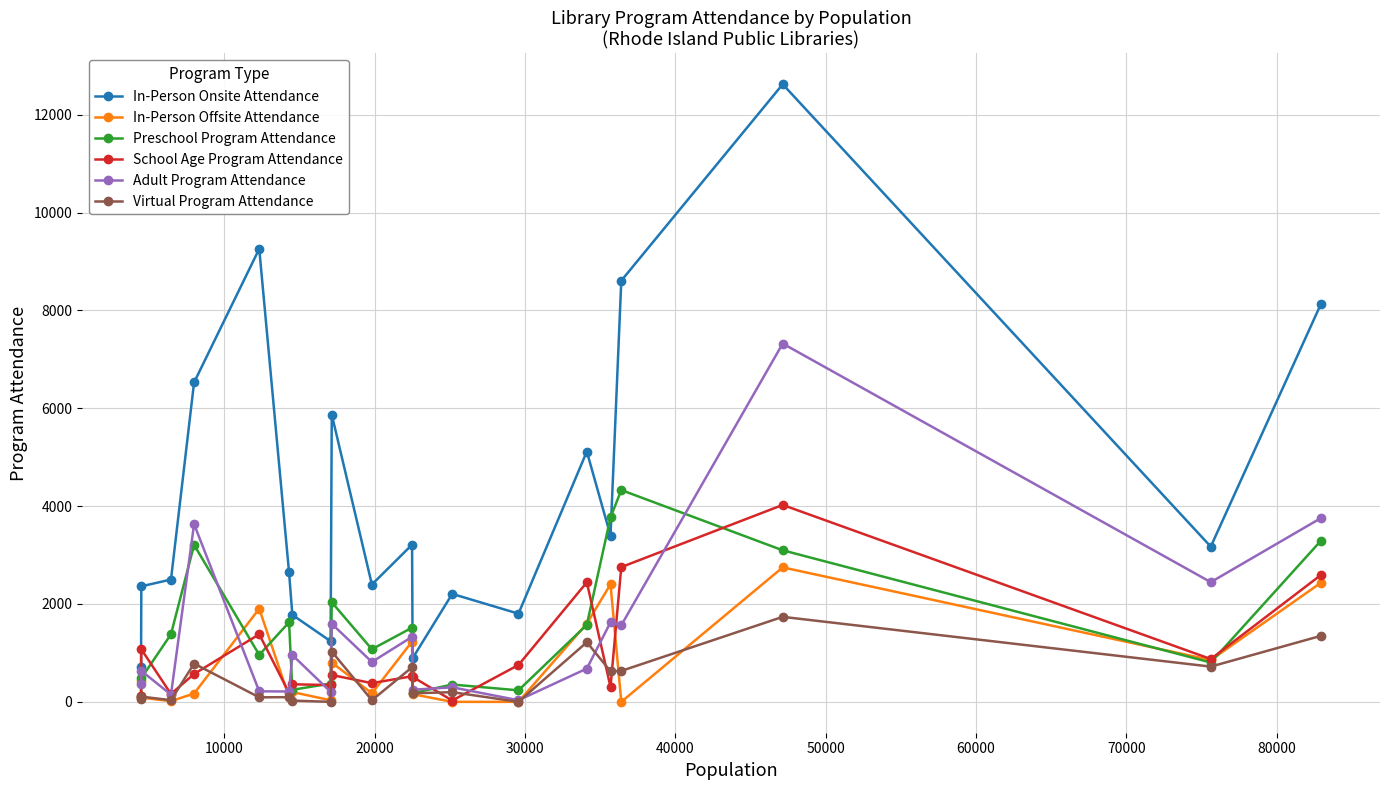

After their last crossing, which series has the higher values: Virtual Program Attendance or School Age Program Attendance?

School Age Program Attendance